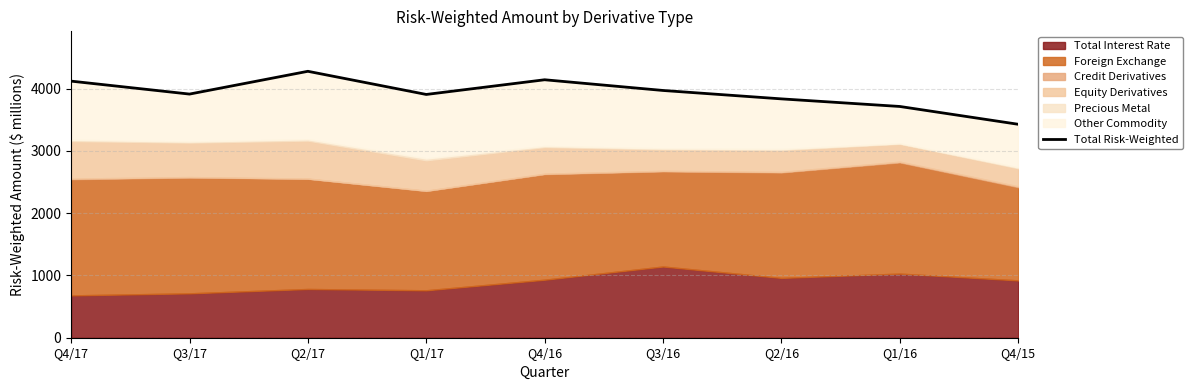

List the labels in order of value, largest first.

Q2/17, Q4/16, Q4/17, Q3/16, Q3/17, Q1/17, Q2/16, Q1/16, Q4/15